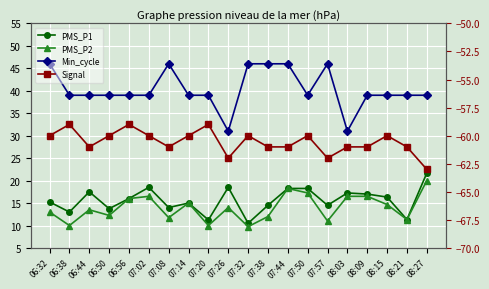

The value of Signal at 06:56 is -59.0. True or false?

True